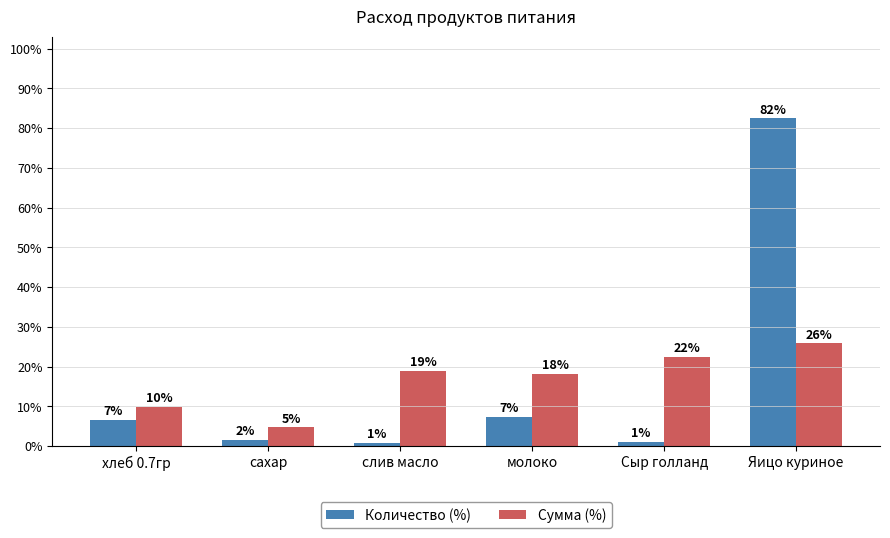

Reading left to right, extract all data points from this chart.

Количество (%): хлеб 0.7гр=6.6	сахар=1.6	слив масло=0.8	молоко=7.4	Сыр голланд=1.1	Яицо куриное=82.4
Сумма (%): хлеб 0.7гр=9.8	сахар=4.7	слив масло=18.9	молоко=18.2	Сыр голланд=22.4	Яицо куриное=25.9